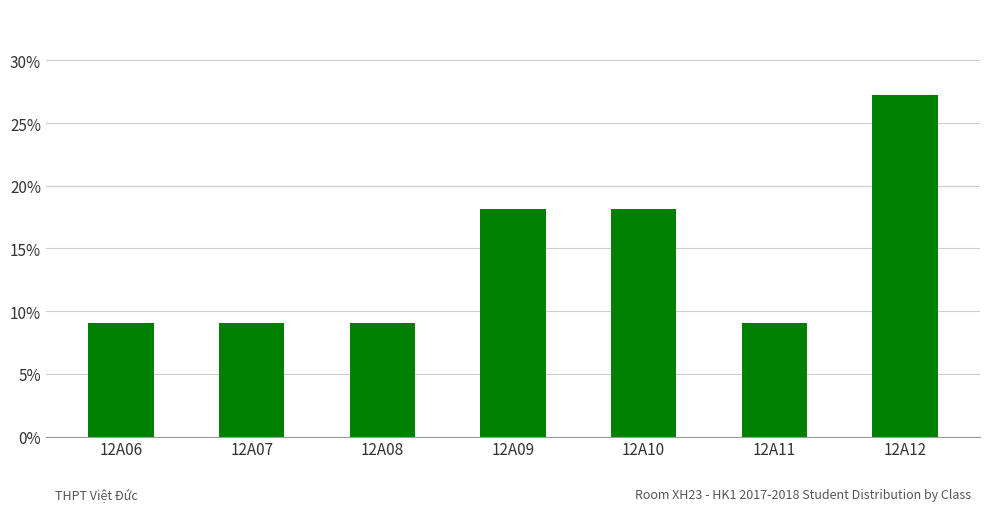

How many values are between 0 and 1?

7